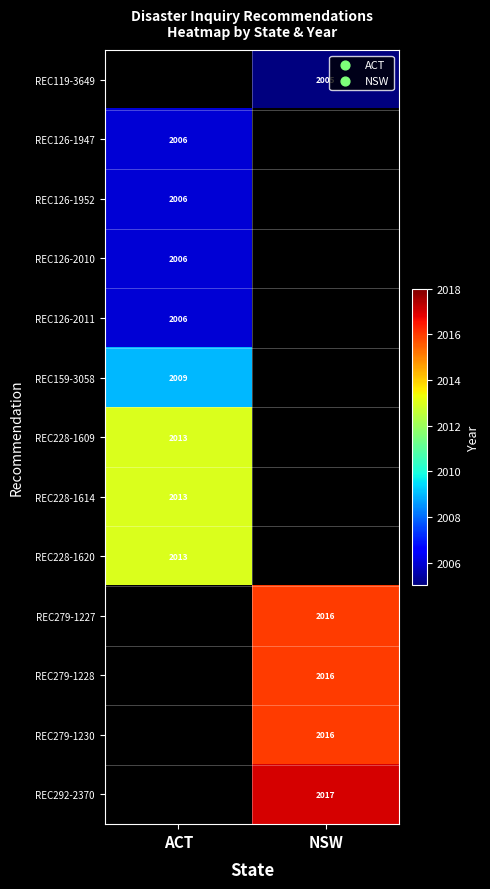

True or false: REC126-1947 has a value of 1173 at ACT.

False